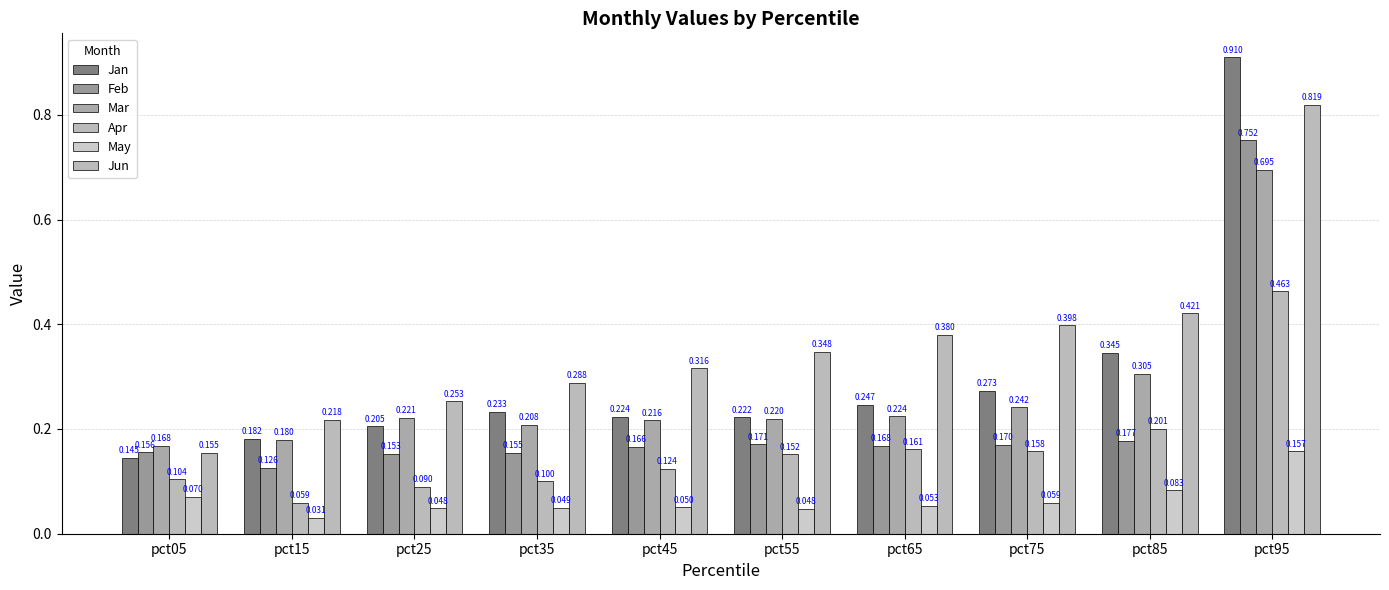

Between pct45 and pct75, which series saw the biggest shift?

Jun